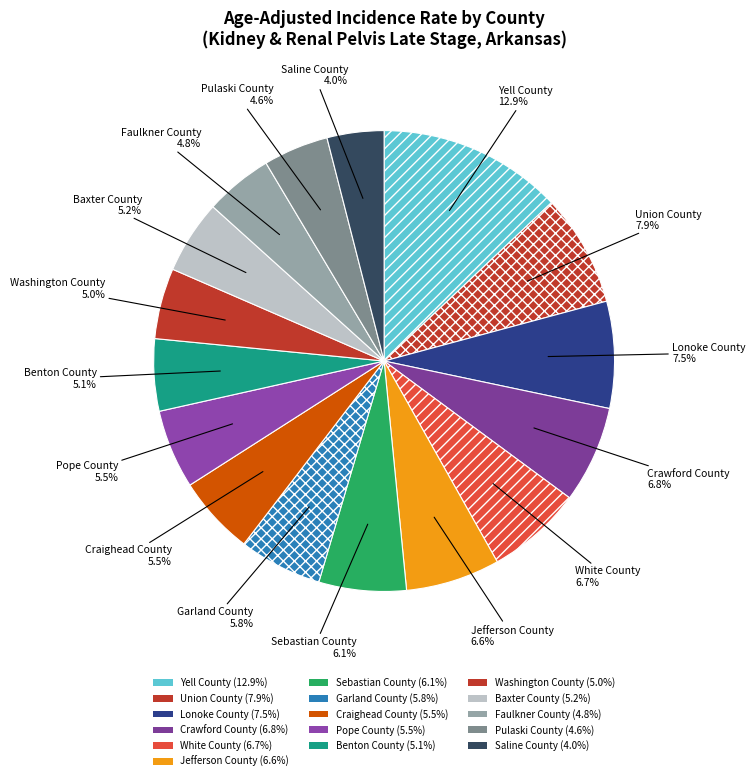

To the nearest percent, what percentage of the pie is Crawford County?

7%